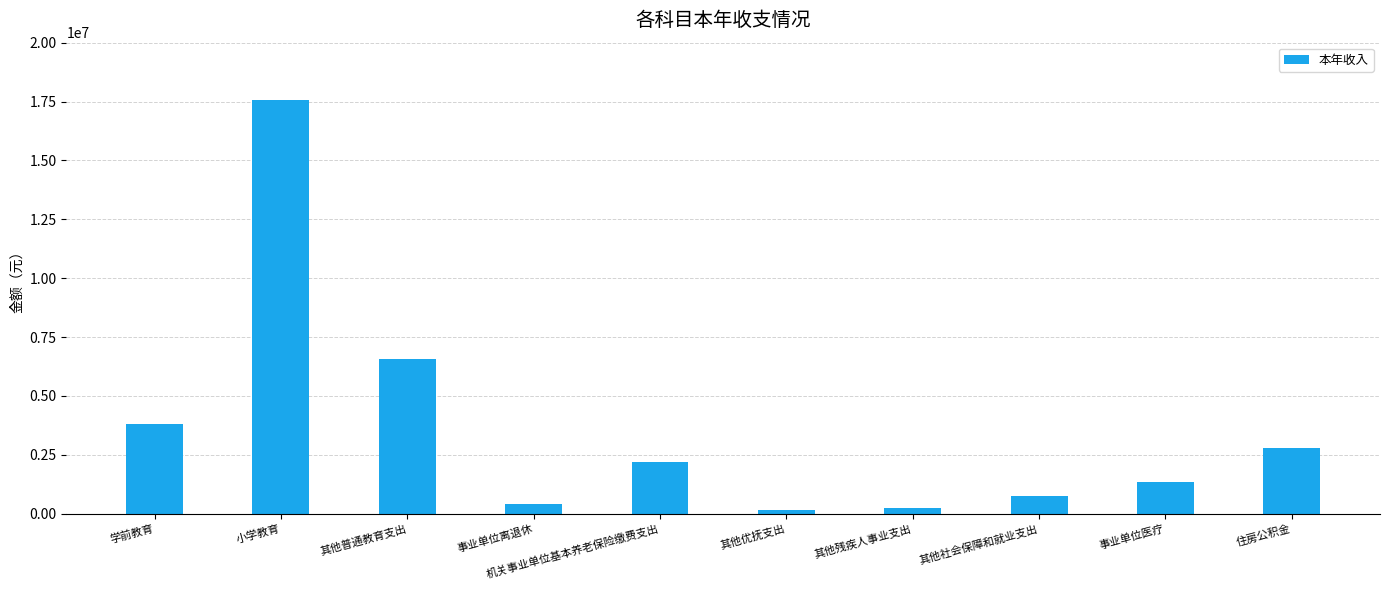

Reading left to right, what are all the values shown in this chart?

学前教育=3824208.8	小学教育=17576724.0	其他普通教育支出=6587063.8	事业单位离退休=428815.8	机关事业单位基本养老保险缴费支出=2176419.5	其他优抚支出=149640.0	其他残疾人事业支出=251504.7	其他社会保障和就业支出=740473.9	事业单位医疗=1369058.1	住房公积金=2797902.0